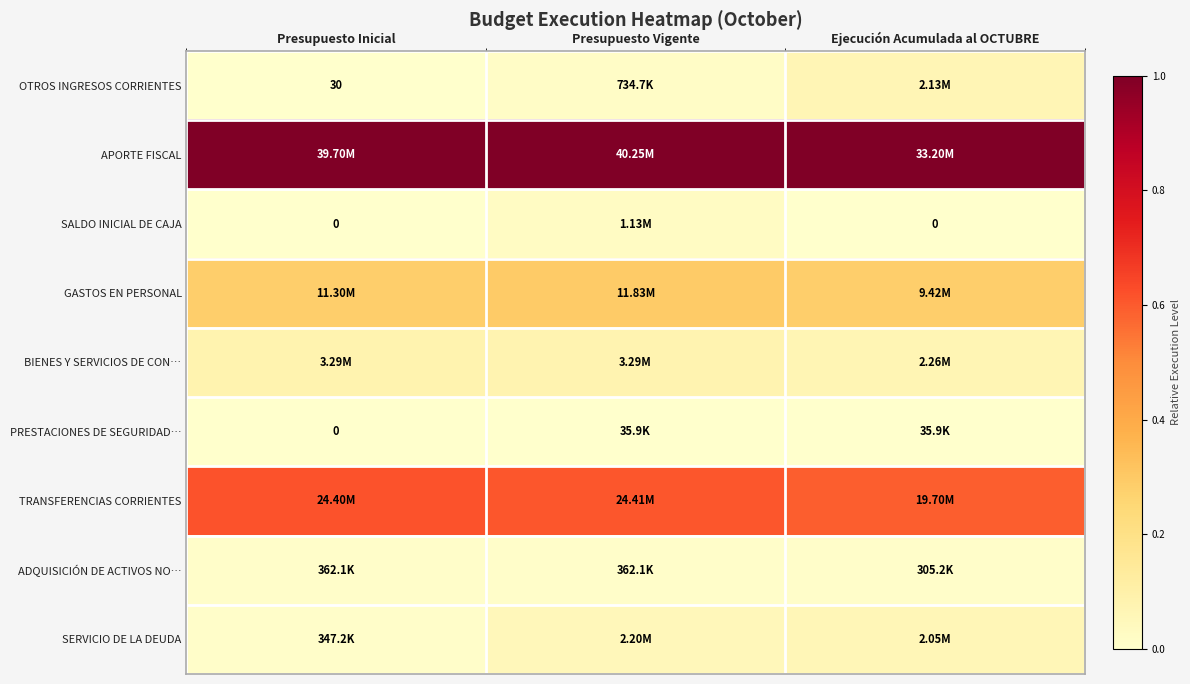

The APORTE FISCAL series shows 0.4 at Presupuesto Vigente. True or false?

False